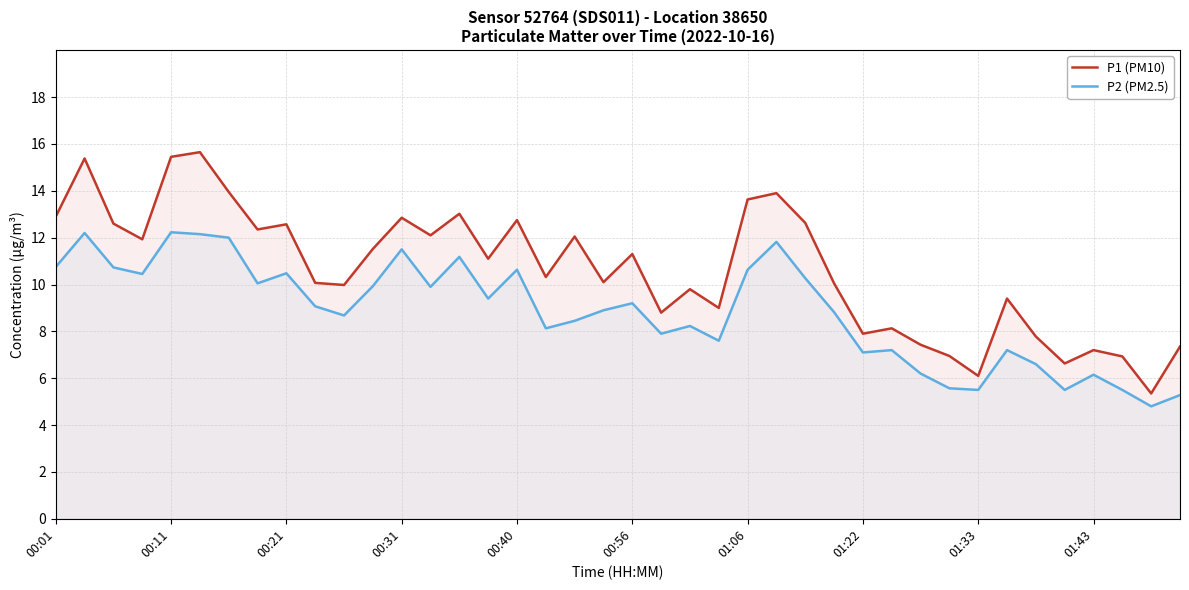

The P2 (PM2.5) series shows 7.9 at 21. True or false?

True